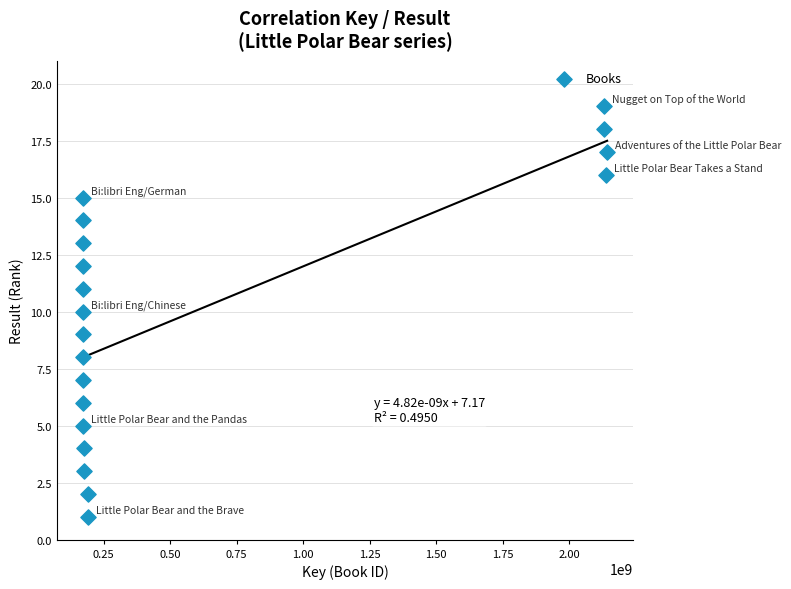

What is the range of Y values (max minus min)?

18